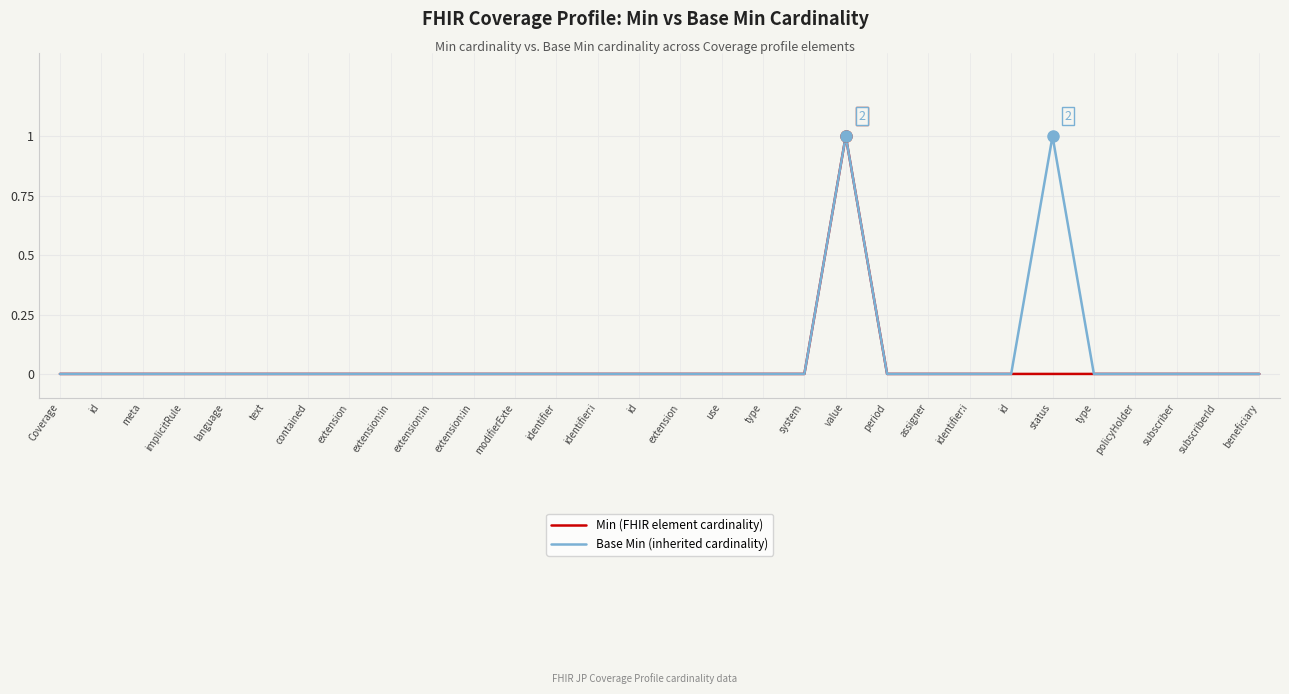

Between language and type, which series saw the biggest shift?

Min (FHIR element cardinality)